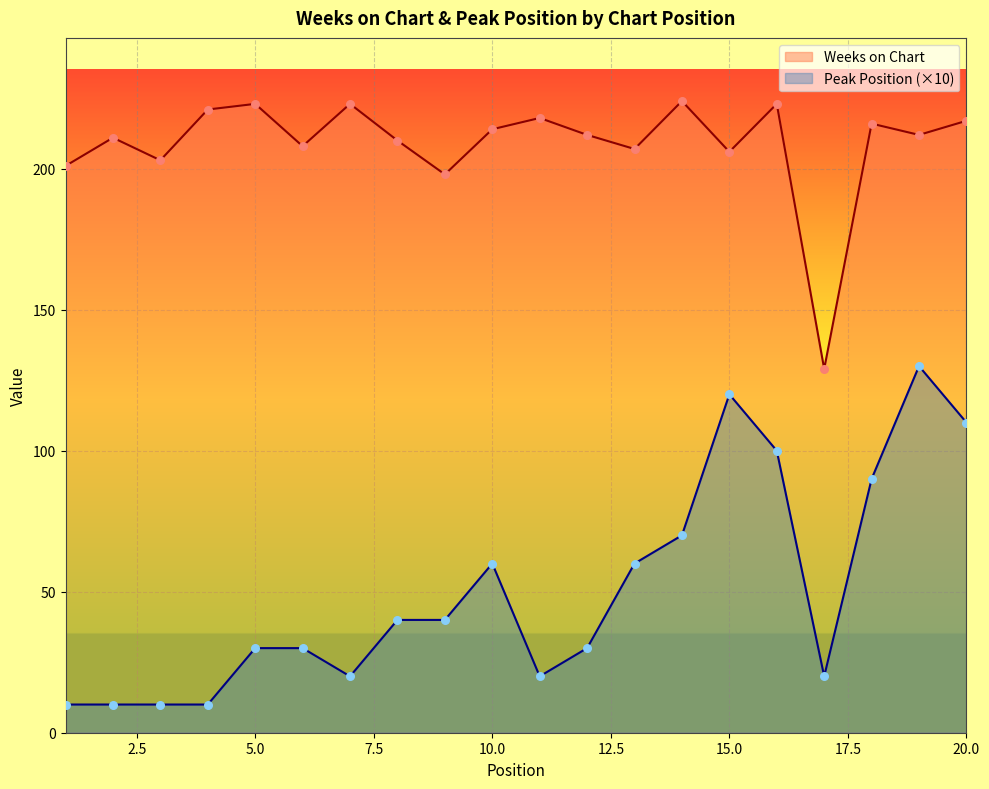

At how many categories does at least one series exceed 137?

19